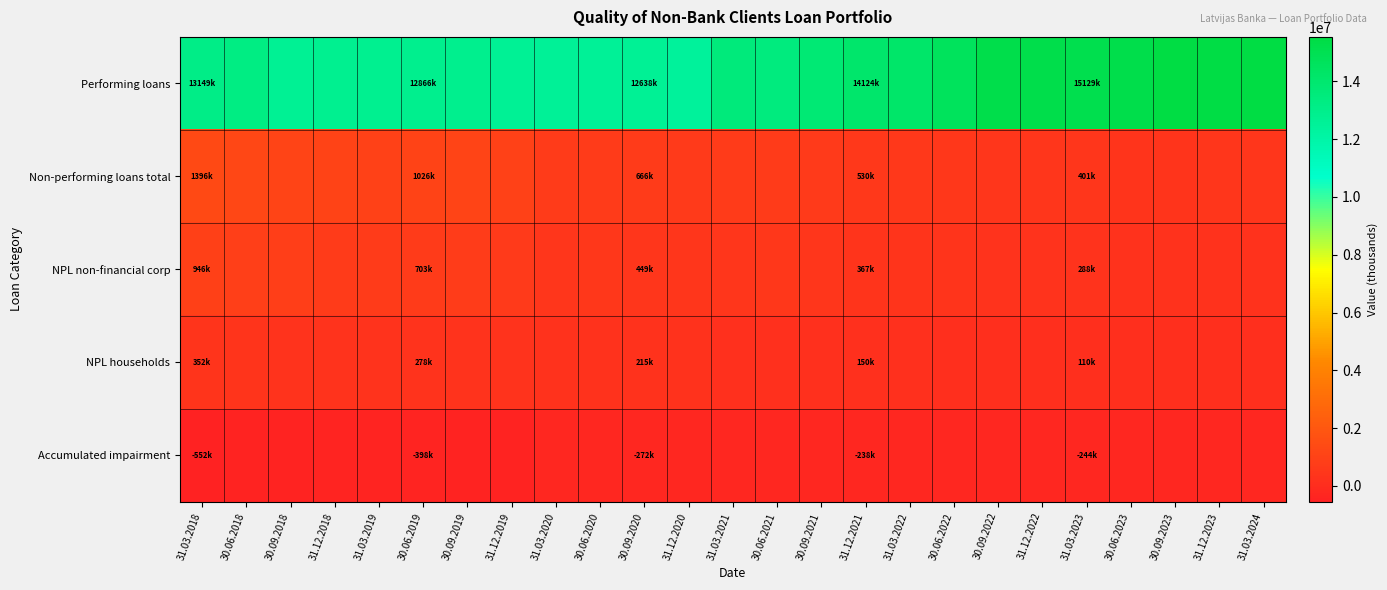

Between 30.06.2019 and 31.03.2021, which series saw the biggest shift?

Performing loans